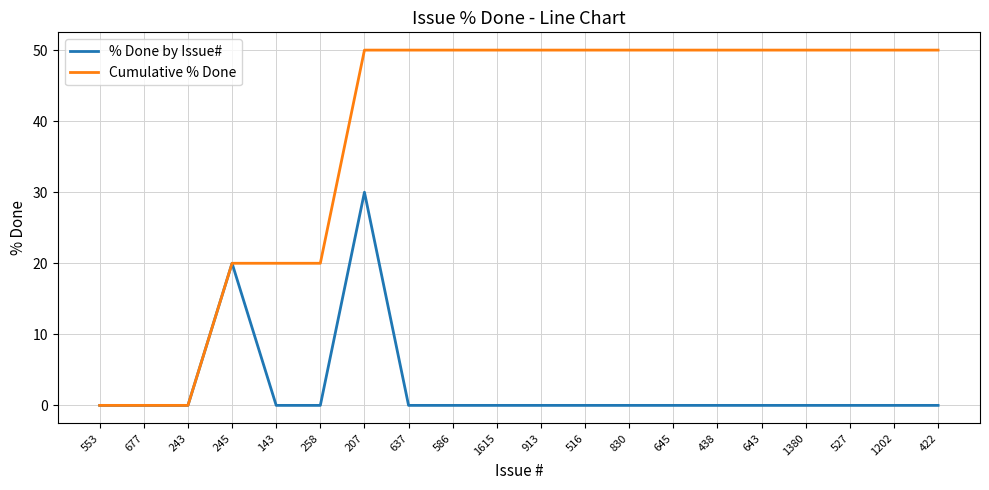

What is the spread (max minus min) of values at 913?

50